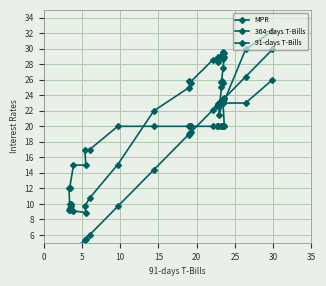

Which series has the largest range (max minus min)?

91-days T-Bills